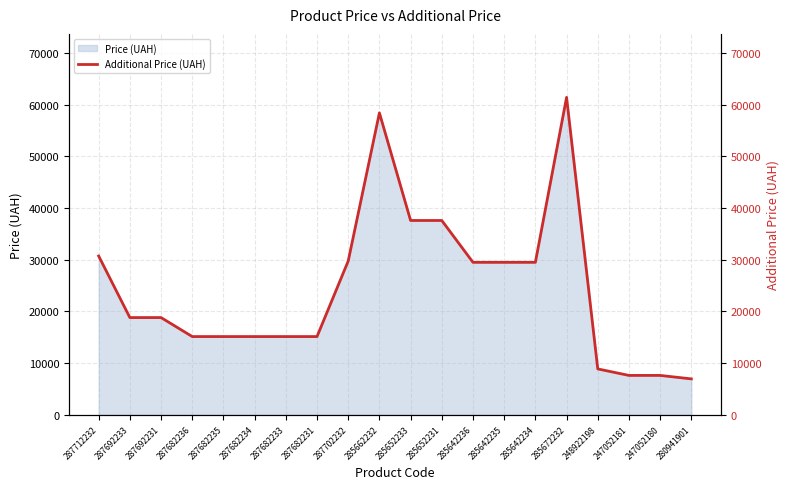

Rank the categories by value from lowest to highest.

280941901, 247052181, 247052180, 248922198, 287682236, 287682235, 287682234, 287682233, 287682231, 287692233, 287692231, 285642236, 285642235, 285642234, 287702232, 287712232, 285652233, 285652231, 285662232, 285672232